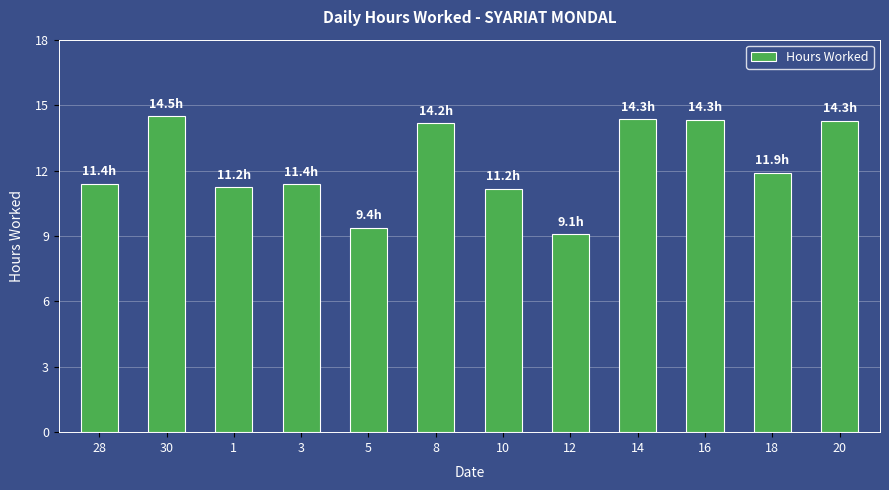

The value at 1 is 11.2. True or false?

True